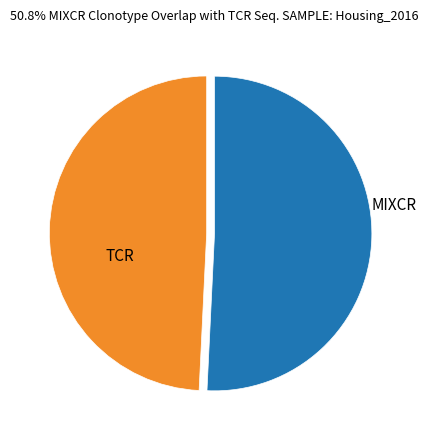

Do MIXCR and TCR together represent more than half of the pie?

Yes